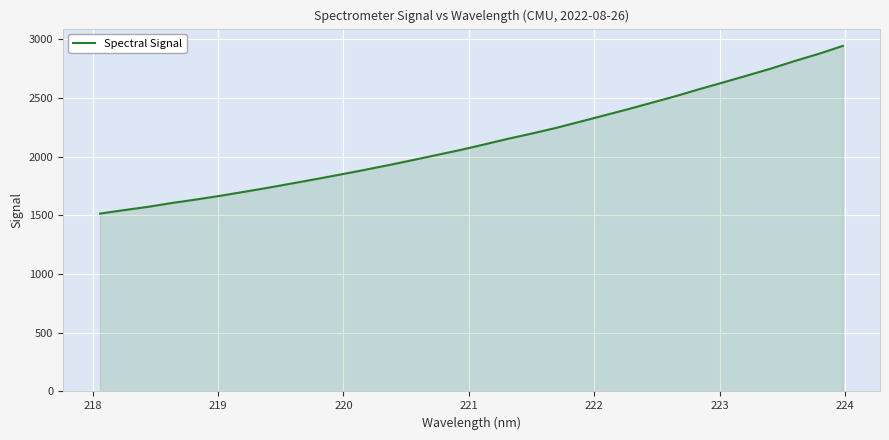

What is the maximum value shown in the chart?

2944.2